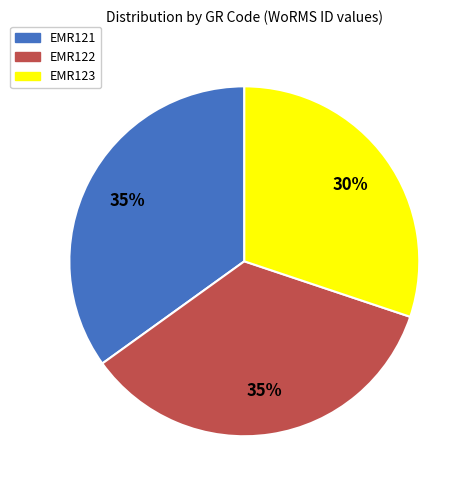

Do EMR121 and EMR122 together represent more than half of the pie?

Yes